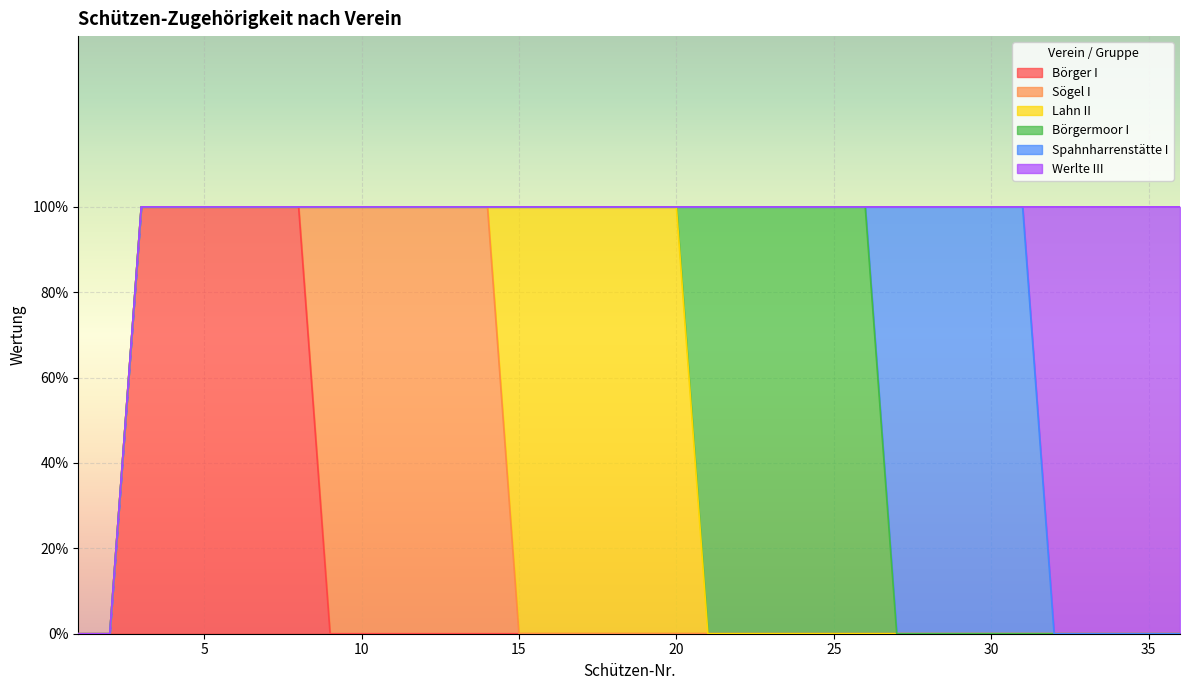

What is the difference between the second highest and second lowest values in the Lahn II series?

1